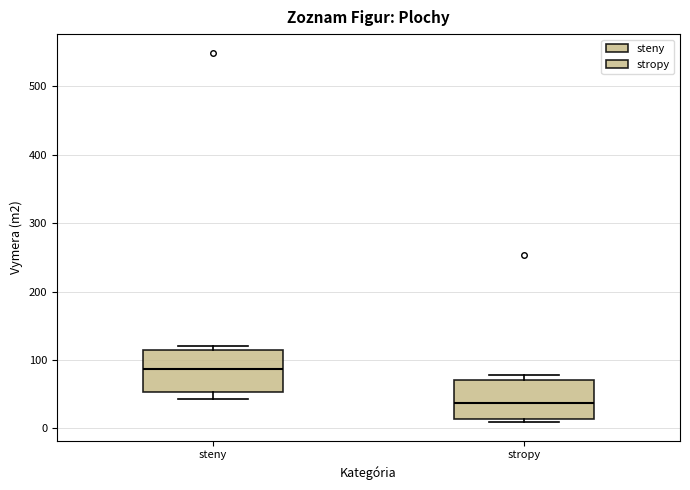

Reading left to right, read every box against the y-axis: the position of its median line, the range the box covers, and the ends of its whiskers. The values are not printed on the chart, so give them approximately, as read against the axis.

steny: median 90, box 50 to 110, whiskers 40 to 120
stropy: median 40, box 10 to 70, whiskers 10 (just below the box's lower edge) to 80